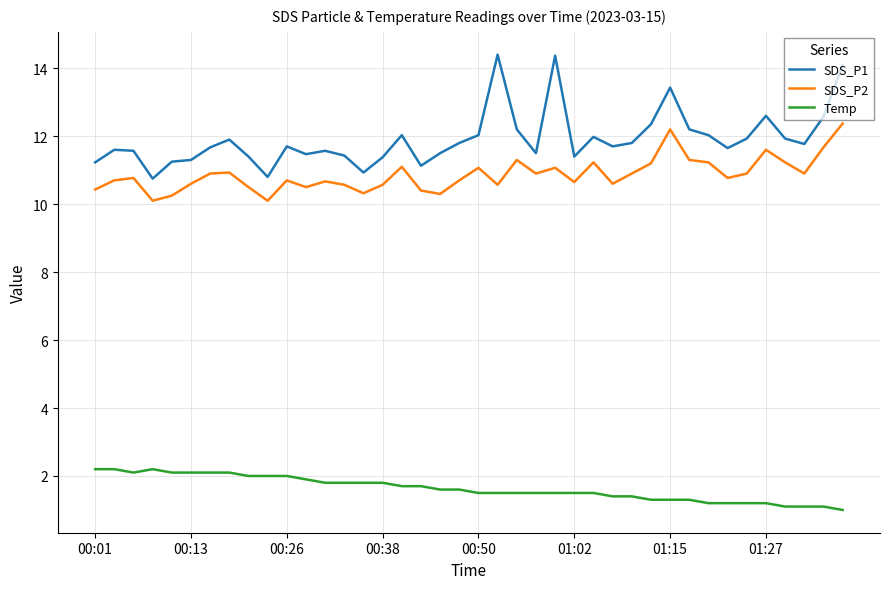

Which series has the largest total across all categories?

SDS_P1